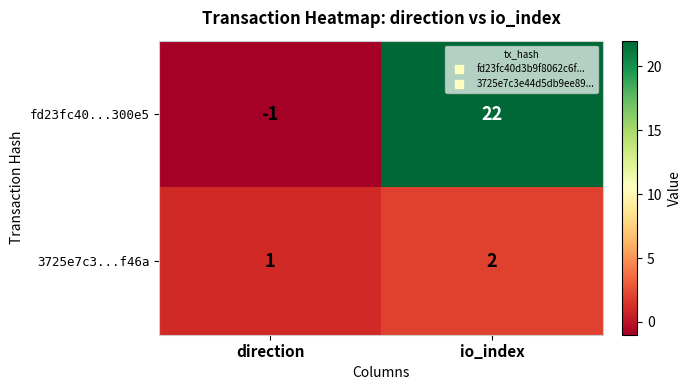

What is the sum of the 3725e7c3...f46a values at direction and io_index?

3